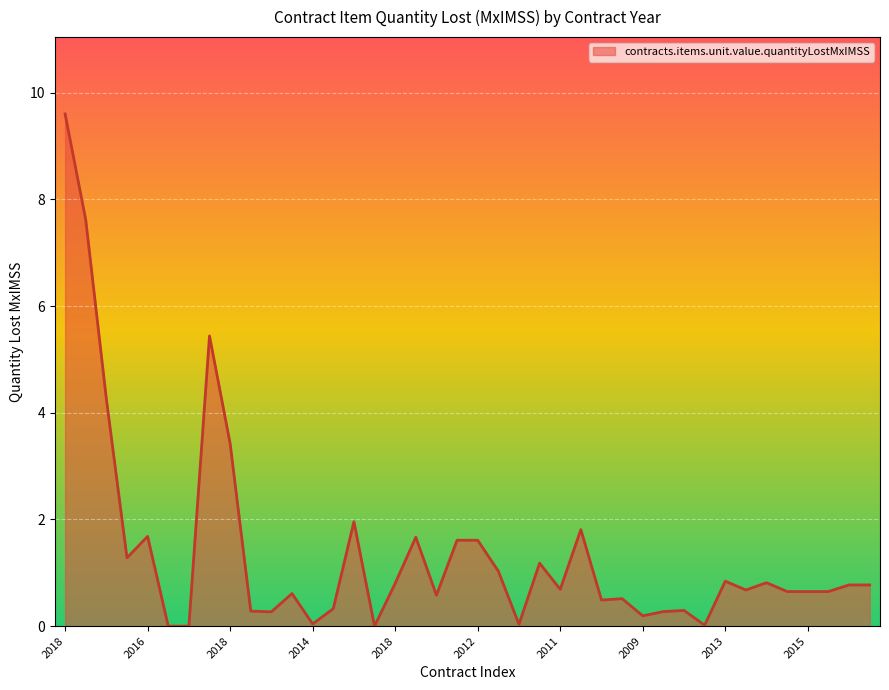

What is the greatest value displayed?

9.6